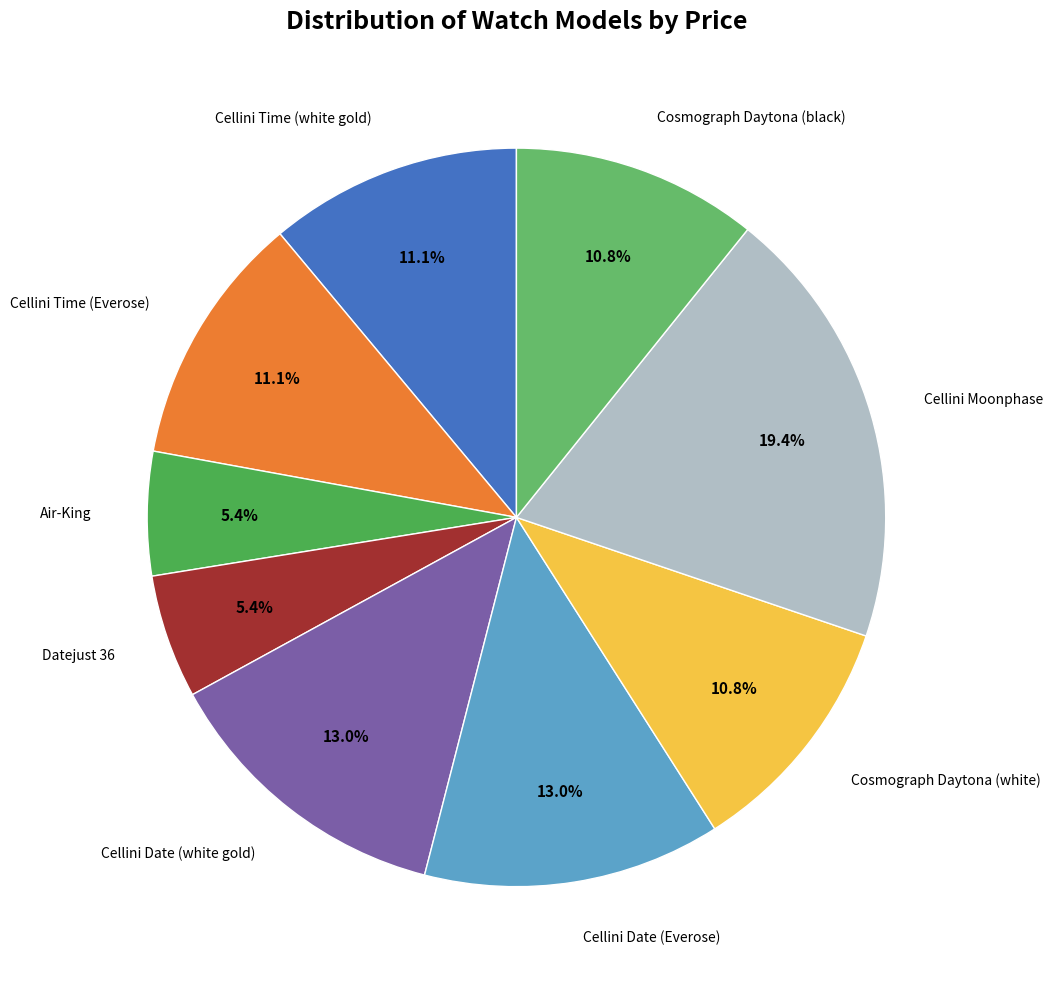

The Cosmograph Daytona (black) slice represents 11% of the pie. True or false?

True